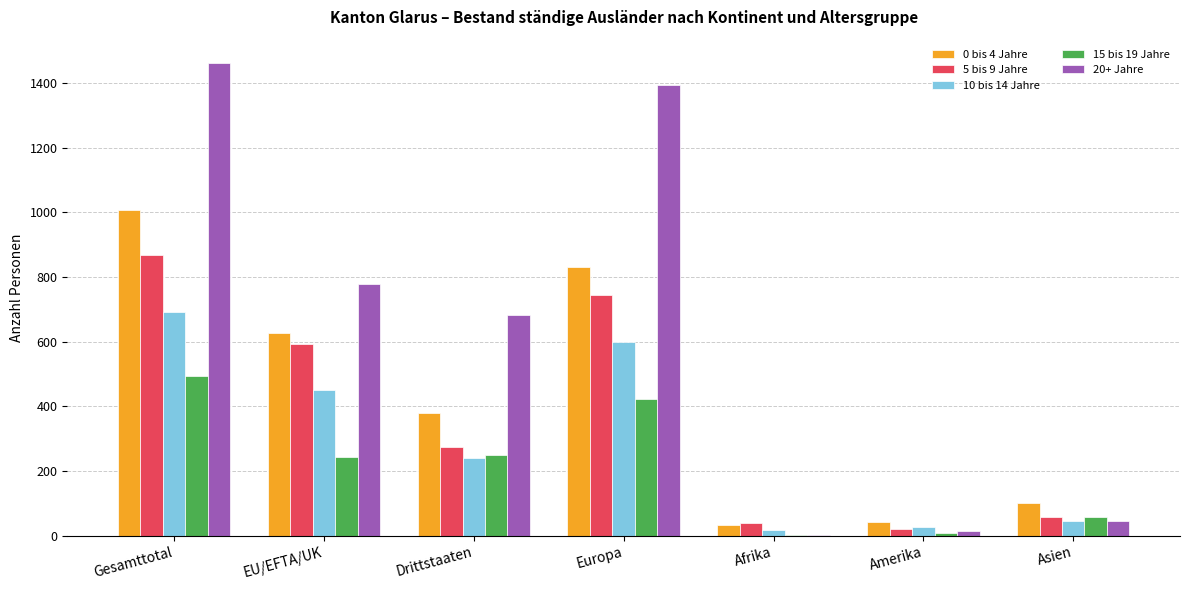

The value of 15 bis 19 Jahre at EU/EFTA/UK is 101. True or false?

False